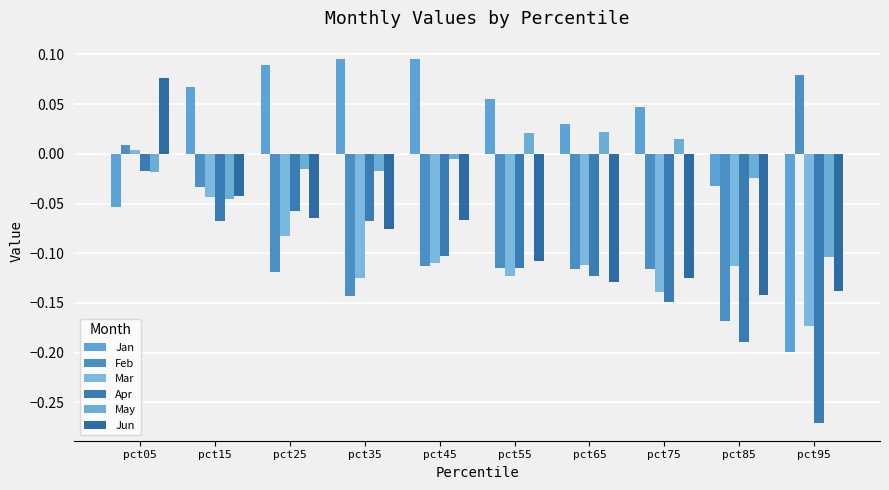

What is the average value of the Feb series?

-0.1